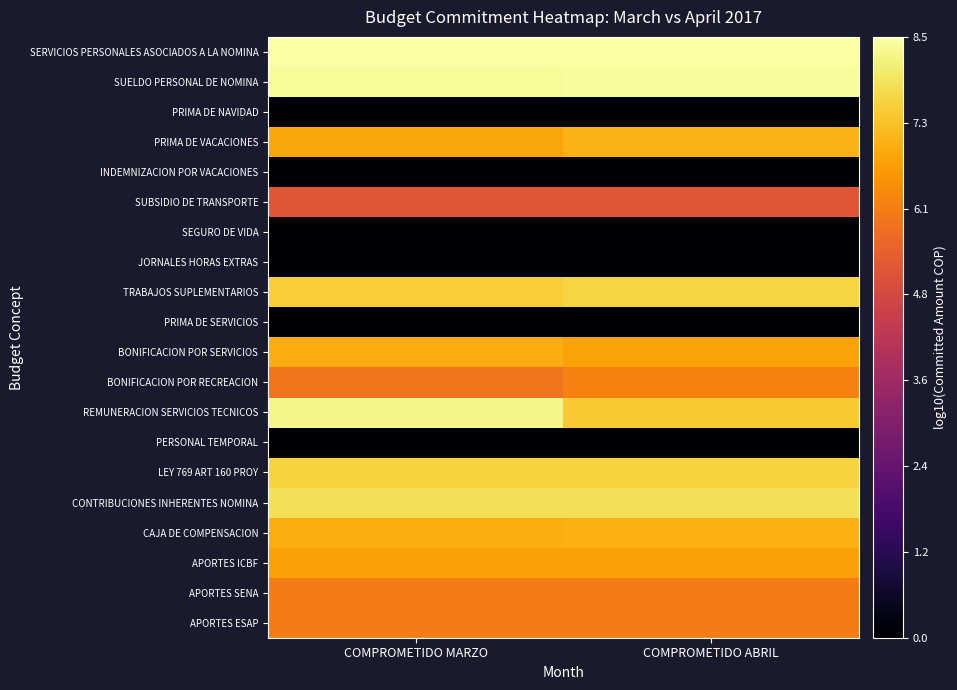

Reading left to right, list all the values displayed in this chart.

SERVICIOS PERSONALES ASOCIADOS A LA NOMINA: COMPROMETIDO MARZO=8.4	COMPROMETIDO ABRIL=8.5
SUELDO PERSONAL DE NOMINA: COMPROMETIDO MARZO=8.4	COMPROMETIDO ABRIL=8.4
PRIMA DE NAVIDAD: COMPROMETIDO MARZO=0.0	COMPROMETIDO ABRIL=0.0
PRIMA DE VACACIONES: COMPROMETIDO MARZO=6.8	COMPROMETIDO ABRIL=7.0
INDEMNIZACION POR VACACIONES: COMPROMETIDO MARZO=0.0	COMPROMETIDO ABRIL=0.0
SUBSIDIO DE TRANSPORTE: COMPROMETIDO MARZO=5.2	COMPROMETIDO ABRIL=5.2
SEGURO DE VIDA: COMPROMETIDO MARZO=0.0	COMPROMETIDO ABRIL=0.0
JORNALES HORAS EXTRAS: COMPROMETIDO MARZO=0.0	COMPROMETIDO ABRIL=0.0
TRABAJOS SUPLEMENTARIOS: COMPROMETIDO MARZO=7.5	COMPROMETIDO ABRIL=7.6
PRIMA DE SERVICIOS: COMPROMETIDO MARZO=0.0	COMPROMETIDO ABRIL=0.0
BONIFICACION POR SERVICIOS: COMPROMETIDO MARZO=6.9	COMPROMETIDO ABRIL=6.8
BONIFICACION POR RECREACION: COMPROMETIDO MARZO=5.9	COMPROMETIDO ABRIL=6.1
REMUNERACION SERVICIOS TECNICOS: COMPROMETIDO MARZO=8.2	COMPROMETIDO ABRIL=7.4
PERSONAL TEMPORAL: COMPROMETIDO MARZO=0.0	COMPROMETIDO ABRIL=0.0
LEY 769 ART 160 PROY: COMPROMETIDO MARZO=7.6	COMPROMETIDO ABRIL=7.6
CONTRIBUCIONES INHERENTES NOMINA: COMPROMETIDO MARZO=7.8	COMPROMETIDO ABRIL=7.8
CAJA DE COMPENSACION: COMPROMETIDO MARZO=7.0	COMPROMETIDO ABRIL=7.0
APORTES ICBF: COMPROMETIDO MARZO=6.7	COMPROMETIDO ABRIL=6.7
APORTES SENA: COMPROMETIDO MARZO=6.0	COMPROMETIDO ABRIL=6.0
APORTES ESAP: COMPROMETIDO MARZO=6.0	COMPROMETIDO ABRIL=6.0